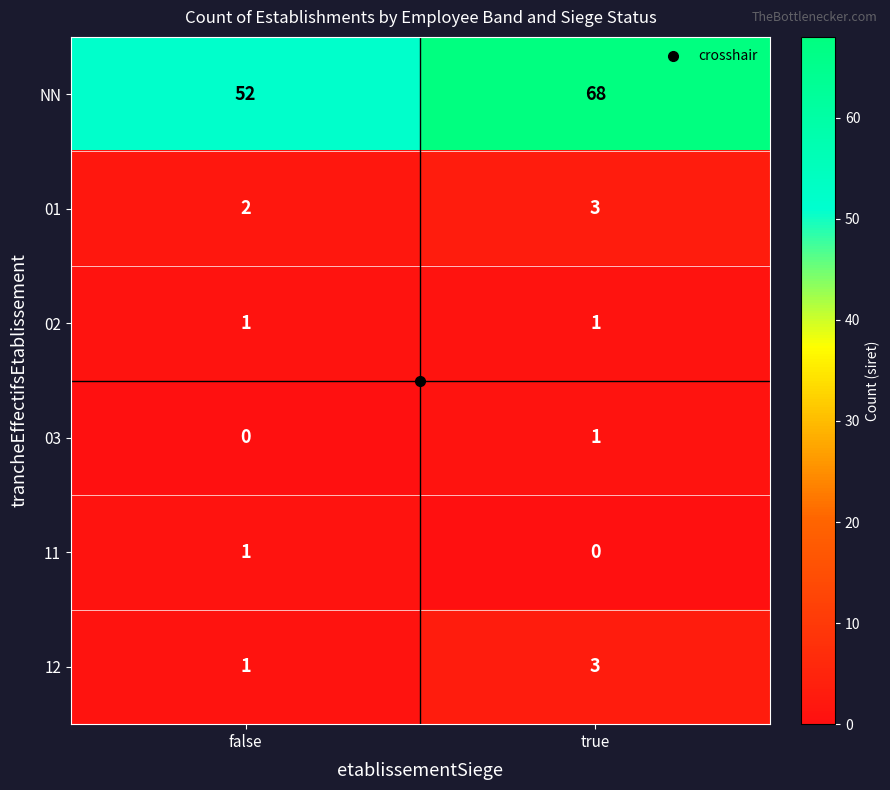

Which series changed the most between false and true?

NN